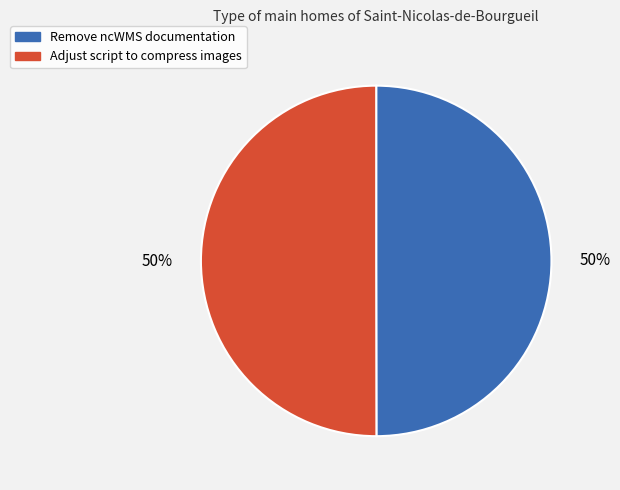

Approximately how many times larger is the value at Adjust script to compress images compared to Remove ncWMS documentation?

1.0